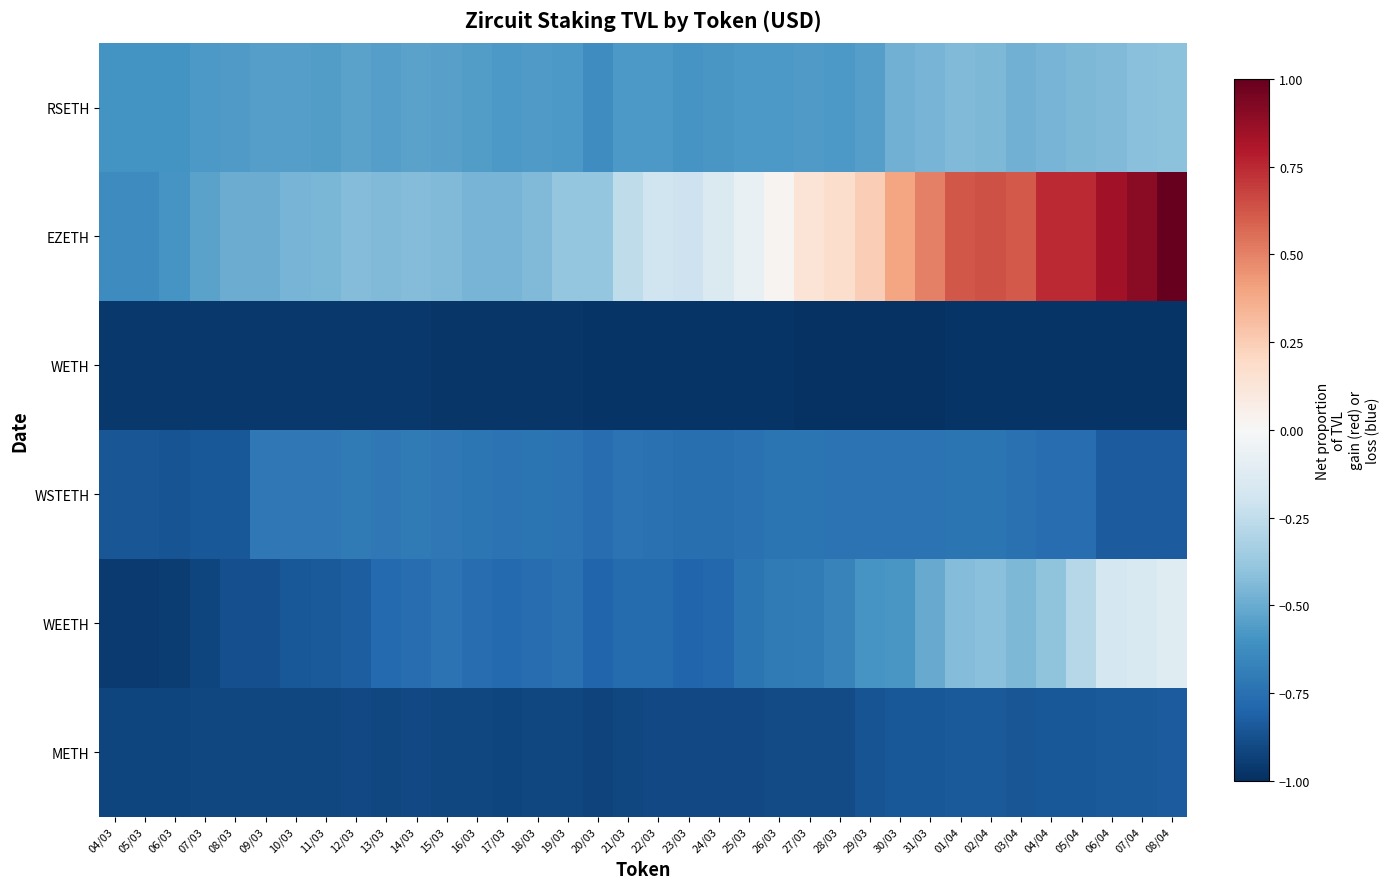

Reading left to right, what are all the values shown in this chart?

RSETH: 04/03=-0.6	05/03=-0.6	06/03=-0.6	07/03=-0.6	08/03=-0.6	09/03=-0.6	10/03=-0.6	11/03=-0.6	12/03=-0.5	13/03=-0.5	14/03=-0.5	15/03=-0.5	16/03=-0.6	17/03=-0.6	18/03=-0.6	19/03=-0.6	20/03=-0.6	21/03=-0.6	22/03=-0.6	23/03=-0.6	24/03=-0.6	25/03=-0.6	26/03=-0.6	27/03=-0.6	28/03=-0.6	29/03=-0.5	30/03=-0.5	31/03=-0.5	01/04=-0.4	02/04=-0.5	03/04=-0.5	04/04=-0.5	05/04=-0.4	06/04=-0.4	07/04=-0.4	08/04=-0.4
EZETH: 04/03=-0.6	05/03=-0.6	06/03=-0.6	07/03=-0.5	08/03=-0.5	09/03=-0.5	10/03=-0.5	11/03=-0.5	12/03=-0.4	13/03=-0.4	14/03=-0.4	15/03=-0.4	16/03=-0.5	17/03=-0.5	18/03=-0.4	19/03=-0.4	20/03=-0.4	21/03=-0.3	22/03=-0.2	23/03=-0.2	24/03=-0.1	25/03=-0.1	26/03=0.0	27/03=0.1	28/03=0.2	29/03=0.2	30/03=0.4	31/03=0.5	01/04=0.6	02/04=0.6	03/04=0.6	04/04=0.7	05/04=0.7	06/04=0.8	07/04=0.9	08/04=1.0
WETH: 04/03=-1.0	05/03=-1.0	06/03=-1.0	07/03=-1.0	08/03=-1.0	09/03=-1.0	10/03=-1.0	11/03=-1.0	12/03=-1.0	13/03=-1.0	14/03=-1.0	15/03=-1.0	16/03=-1.0	17/03=-1.0	18/03=-1.0	19/03=-1.0	20/03=-1.0	21/03=-1.0	22/03=-1.0	23/03=-1.0	24/03=-1.0	25/03=-1.0	26/03=-1.0	27/03=-1.0	28/03=-1.0	29/03=-1.0	30/03=-1.0	31/03=-1.0	01/04=-1.0	02/04=-1.0	03/04=-1.0	04/04=-1.0	05/04=-1.0	06/04=-1.0	07/04=-1.0	08/04=-1.0
WSTETH: 04/03=-0.9	05/03=-0.9	06/03=-0.9	07/03=-0.8	08/03=-0.8	09/03=-0.7	10/03=-0.7	11/03=-0.7	12/03=-0.7	13/03=-0.7	14/03=-0.7	15/03=-0.7	16/03=-0.7	17/03=-0.7	18/03=-0.7	19/03=-0.7	20/03=-0.8	21/03=-0.7	22/03=-0.7	23/03=-0.8	24/03=-0.8	25/03=-0.7	26/03=-0.7	27/03=-0.7	28/03=-0.7	29/03=-0.7	30/03=-0.7	31/03=-0.7	01/04=-0.7	02/04=-0.7	03/04=-0.7	04/04=-0.8	05/04=-0.8	06/04=-0.8	07/04=-0.8	08/04=-0.8
WEETH: 04/03=-1.0	05/03=-1.0	06/03=-1.0	07/03=-0.9	08/03=-0.9	09/03=-0.9	10/03=-0.9	11/03=-0.8	12/03=-0.8	13/03=-0.8	14/03=-0.8	15/03=-0.7	16/03=-0.8	17/03=-0.8	18/03=-0.8	19/03=-0.7	20/03=-0.8	21/03=-0.8	22/03=-0.8	23/03=-0.8	24/03=-0.8	25/03=-0.7	26/03=-0.7	27/03=-0.7	28/03=-0.7	29/03=-0.6	30/03=-0.6	31/03=-0.5	01/04=-0.4	02/04=-0.4	03/04=-0.4	04/04=-0.4	05/04=-0.3	06/04=-0.2	07/04=-0.2	08/04=-0.1
METH: 04/03=-0.9	05/03=-0.9	06/03=-0.9	07/03=-0.9	08/03=-0.9	09/03=-0.9	10/03=-0.9	11/03=-0.9	12/03=-0.9	13/03=-0.9	14/03=-0.9	15/03=-0.9	16/03=-0.9	17/03=-0.9	18/03=-0.9	19/03=-0.9	20/03=-0.9	21/03=-0.9	22/03=-0.9	23/03=-0.9	24/03=-0.9	25/03=-0.9	26/03=-0.9	27/03=-0.9	28/03=-0.9	29/03=-0.9	30/03=-0.9	31/03=-0.9	01/04=-0.8	02/04=-0.8	03/04=-0.9	04/04=-0.9	05/04=-0.8	06/04=-0.8	07/04=-0.8	08/04=-0.8